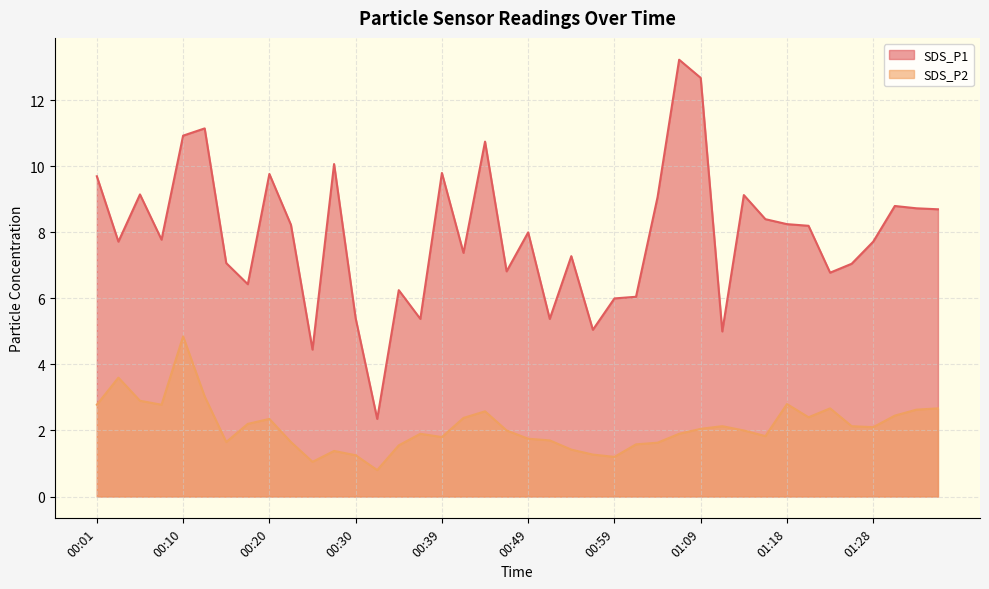

True or false: SDS_P2 and SDS_P1 intersect in this chart.

False